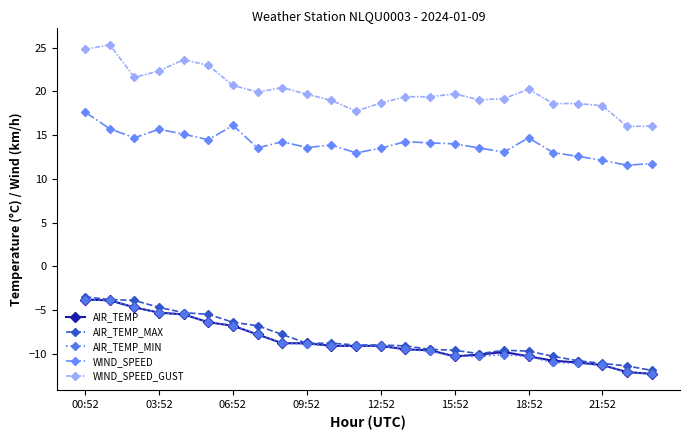

Which series has the largest total across all categories?

WIND_SPEED_GUST